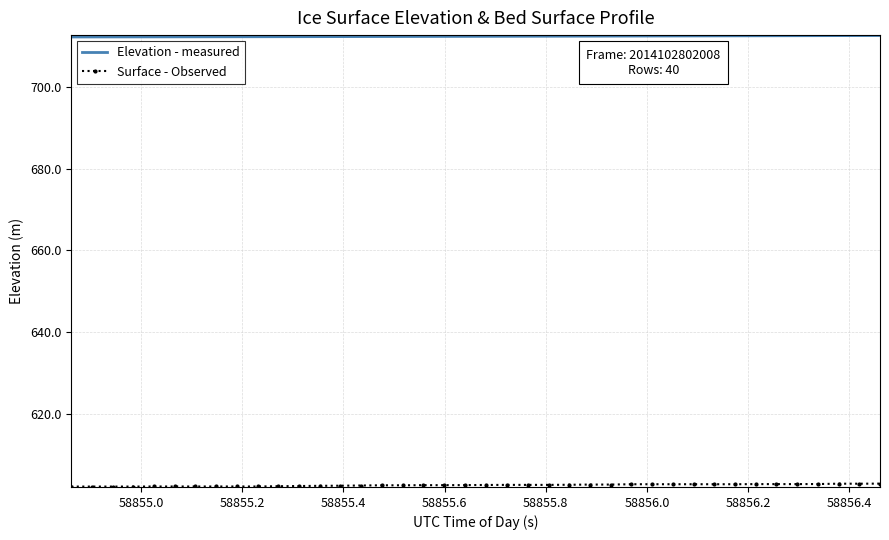

What is the maximum value shown in the chart?

712.6